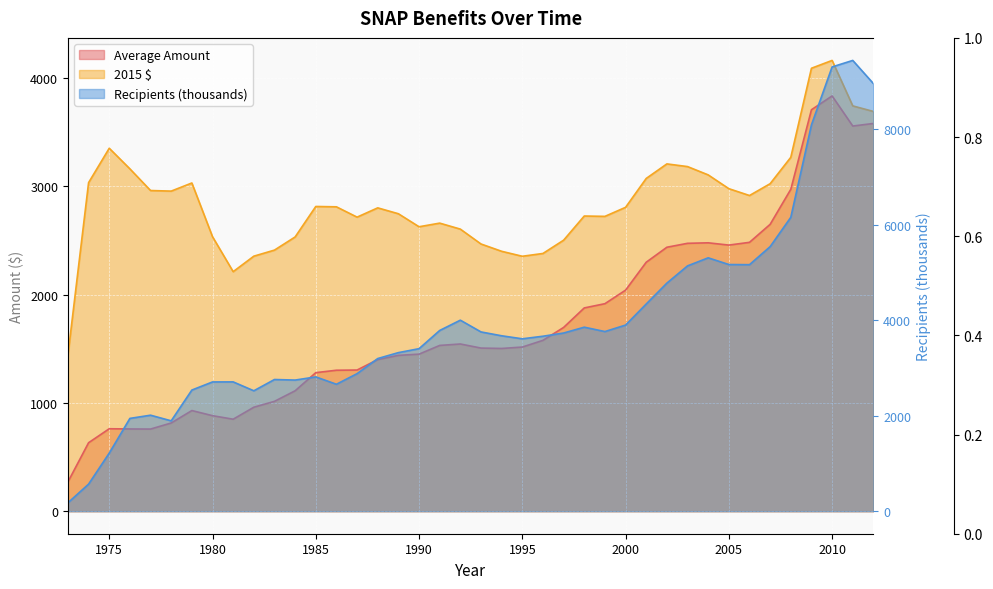

In Recipients (thousands), how many points are higher than both neighbors (excluding endpoints)?

8